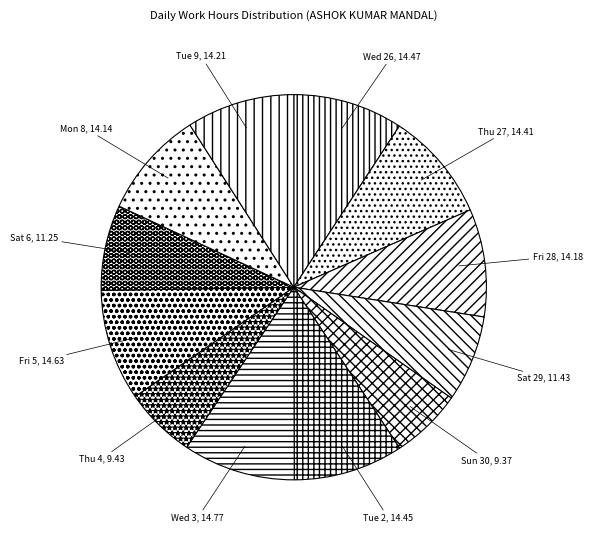

Does Sat 6 account for over 50% of the chart?

No